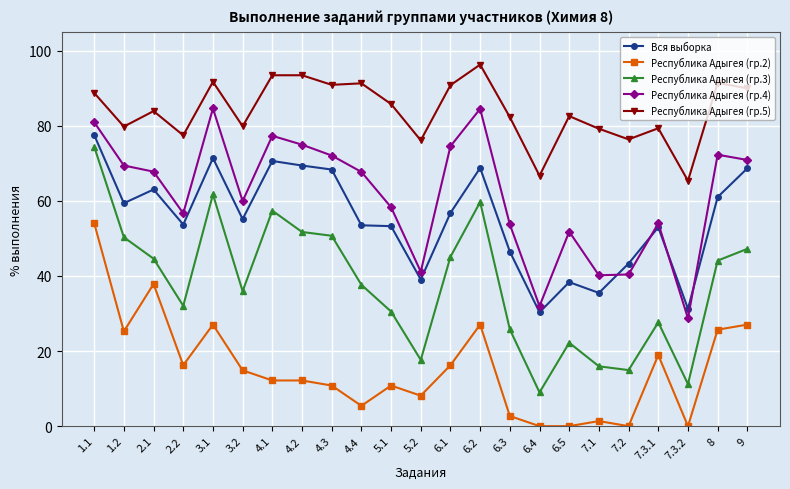

What is the spread (max minus min) of values at 5.1?

74.9